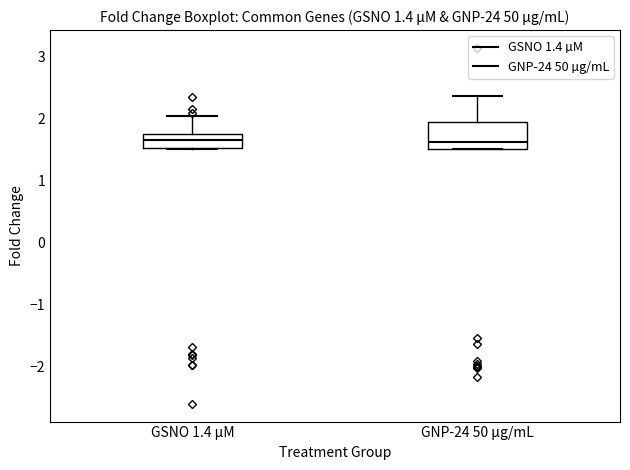

Comparing the boxes themselves (not the whiskers), which one is the tallest?

GNP-24 50 µg/mL